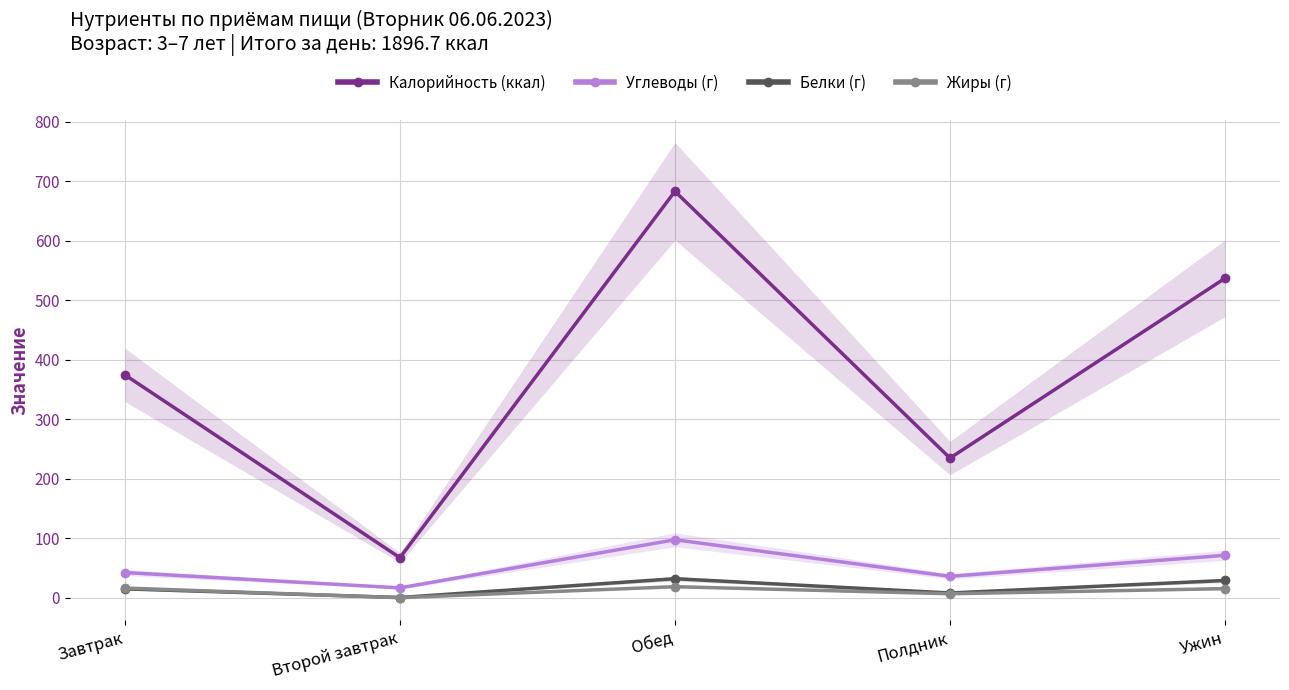

Which series has the largest range (max minus min)?

Калорийность (ккал)